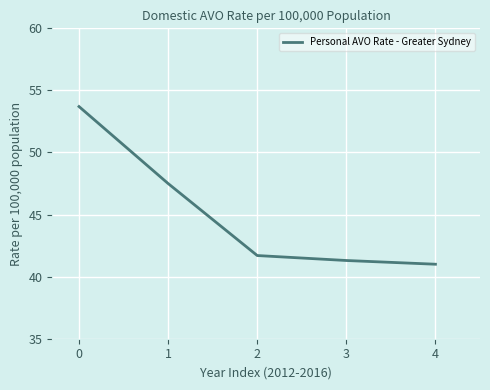

How many lines are shown in the chart?

1